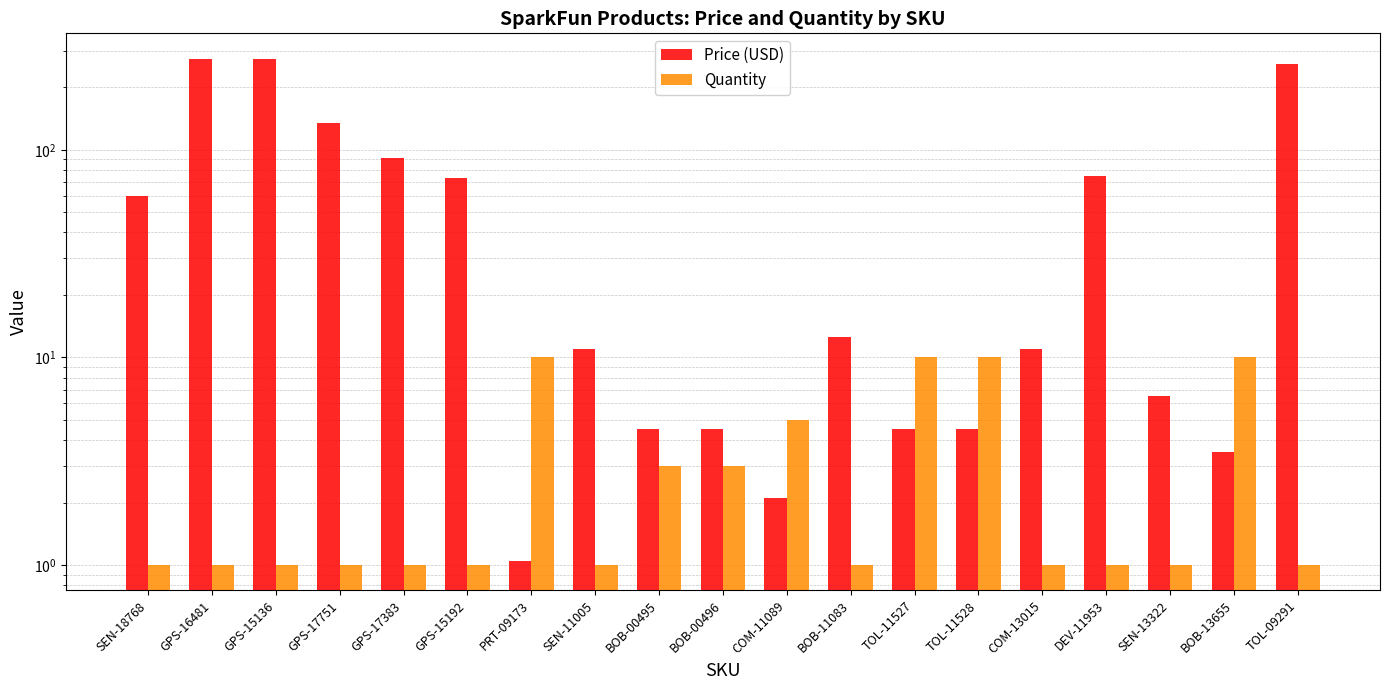

What is the minimum value for Quantity?

1.0